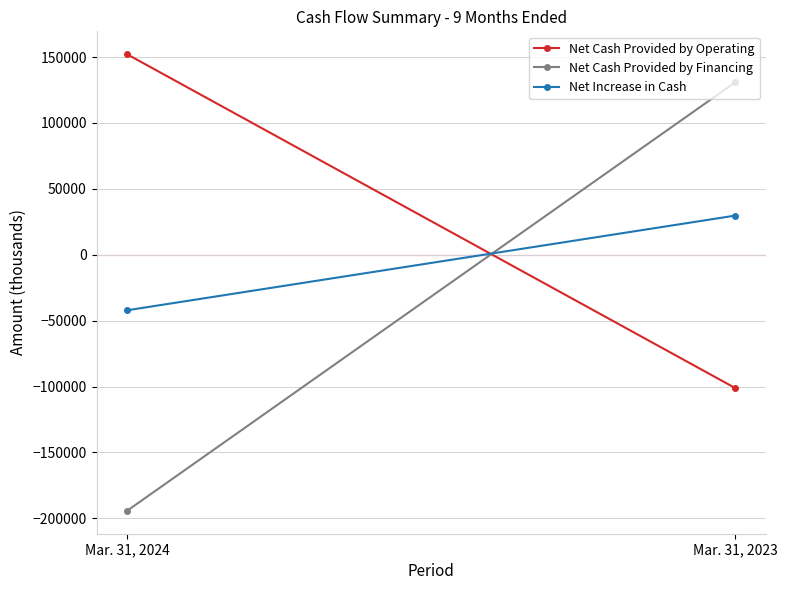

Where is Net Increase in Cash nearest to the value -6219?

Mar. 31, 2024